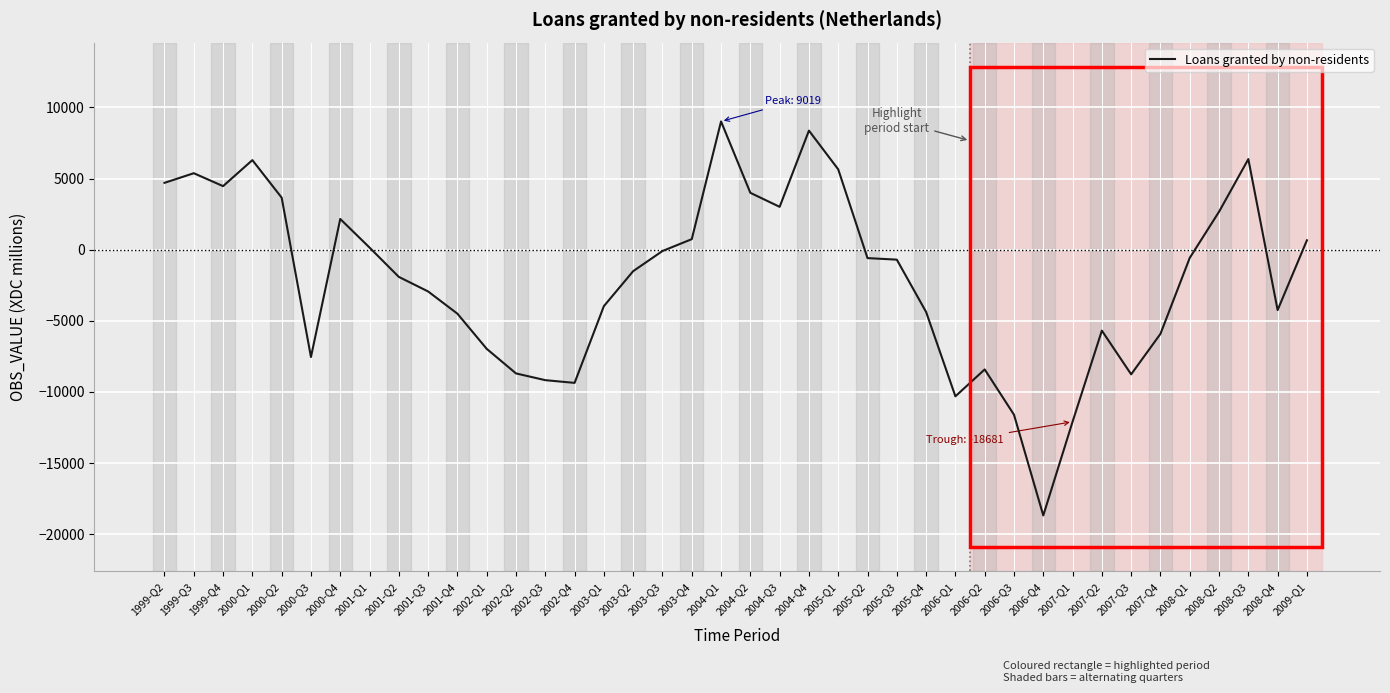

Which label corresponds to the largest value in the chart?

2004-Q1